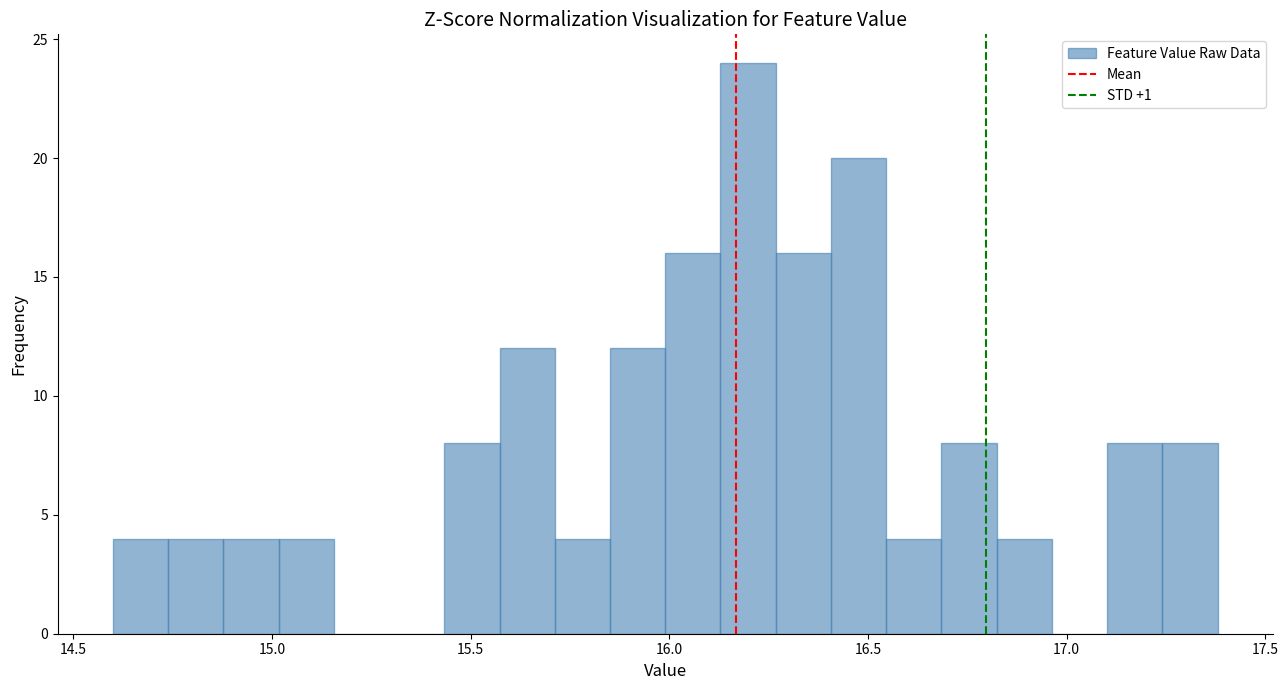

Around what value on the x-axis is the tallest bar? Give the approximate position of its centre, as read against the axis.

16.20